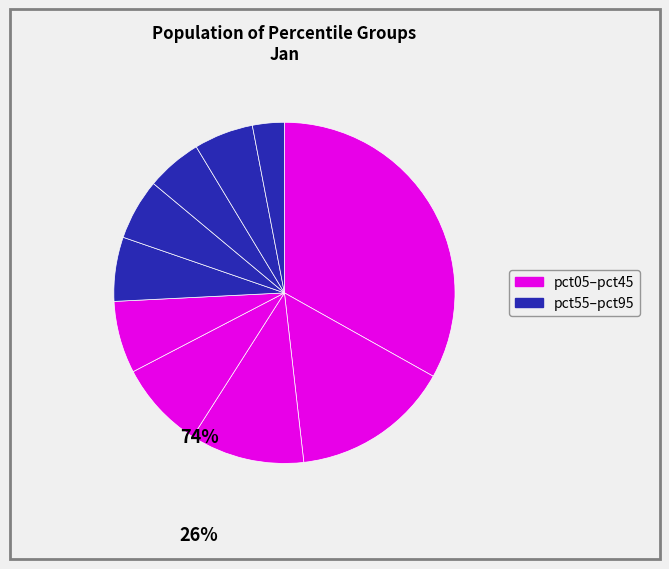

How many segments does this pie chart have?

10